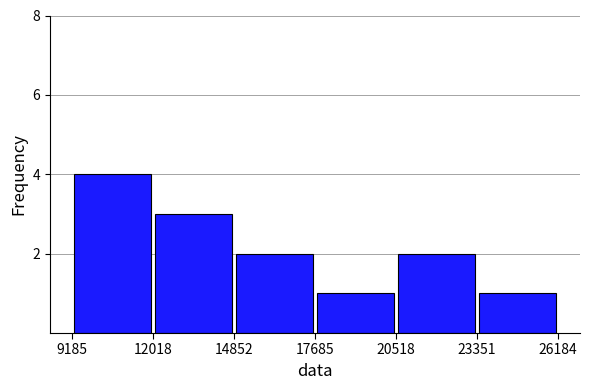

Reading left to right, transcribe this chart: for each bar, give the range it covers on the x-axis and its height. The values are not printed on the chart, so give them approximately, as read against the axis.

9185 to 12018: 4
12018 to 14852: 3
14852 to 17685: 2
17685 to 20518: 1
20518 to 23351: 2
23351 to 26184: 1